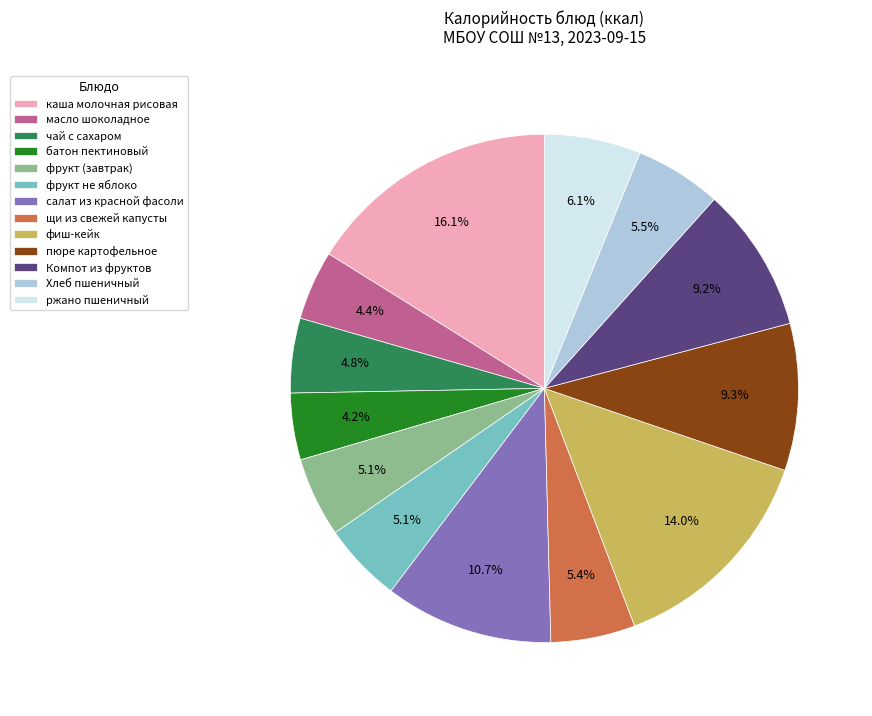

To the nearest percent, what is the difference between the largest and smallest slice percentages?

12%